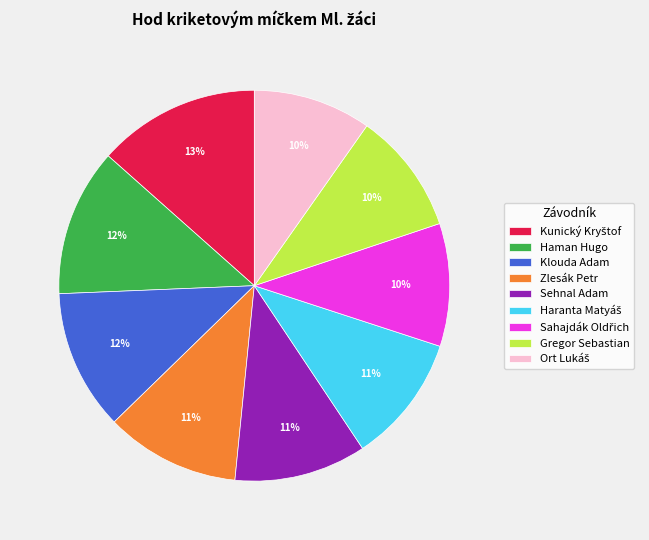

To the nearest percent, what is the average slice percentage?

11%